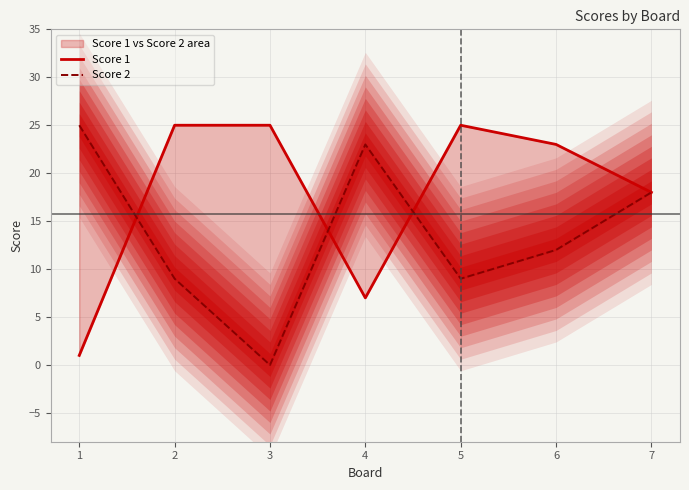

Reading left to right, what are all the values shown in this chart?

Score 1: 1=1	2=25	3=25	4=7	5=25	6=23	7=18
Score 2: 1=25	2=9	3=0	4=23	5=9	6=12	7=18